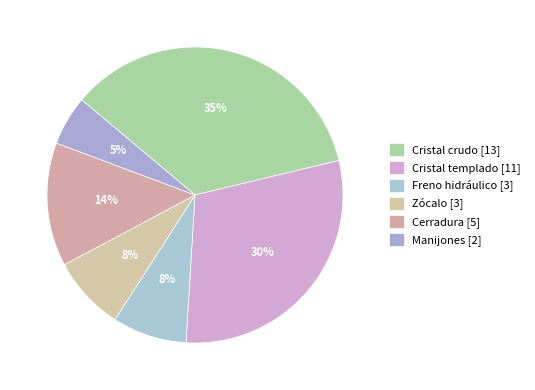

Is Cristal crudo the majority of the pie?

No